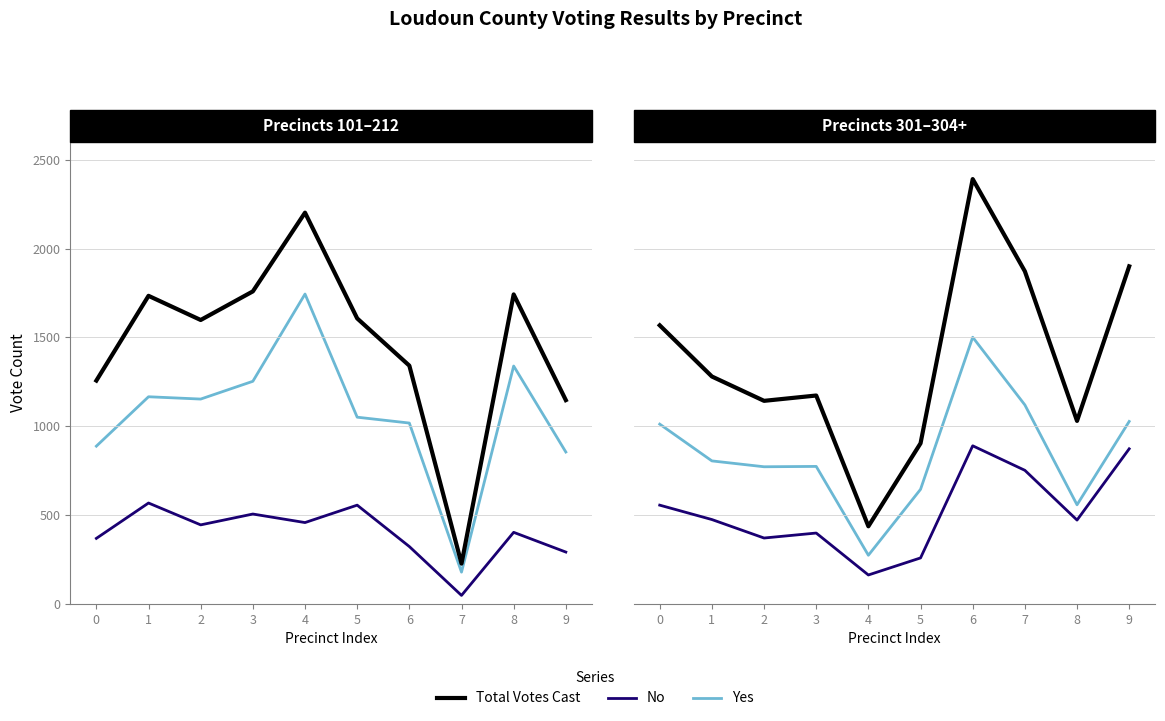

Rank the categories by Yes value from highest to lowest.

6, 7, 9, 0, 1, 3, 2, 5, 8, 4